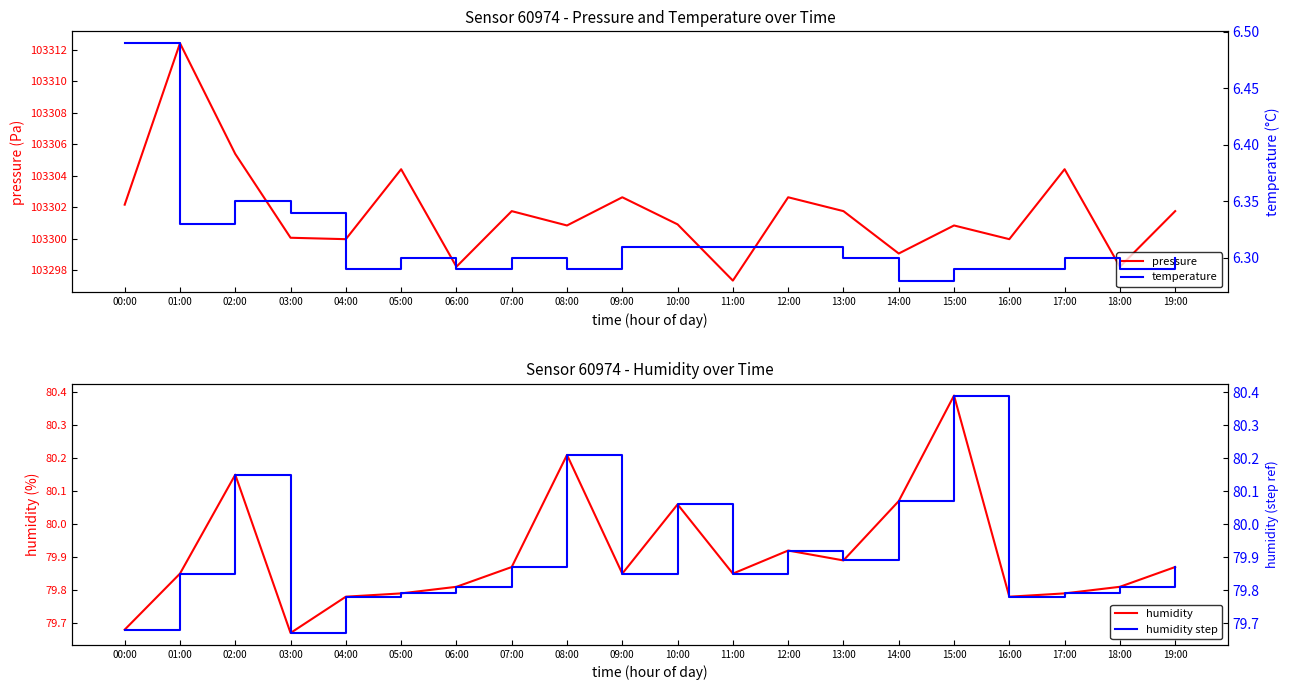

List the labels in order of humidity step value, smallest first.

03:00, 00:00, 04:00, 16:00, 05:00, 17:00, 06:00, 18:00, 01:00, 09:00, 11:00, 07:00, 19:00, 13:00, 12:00, 10:00, 14:00, 02:00, 08:00, 15:00